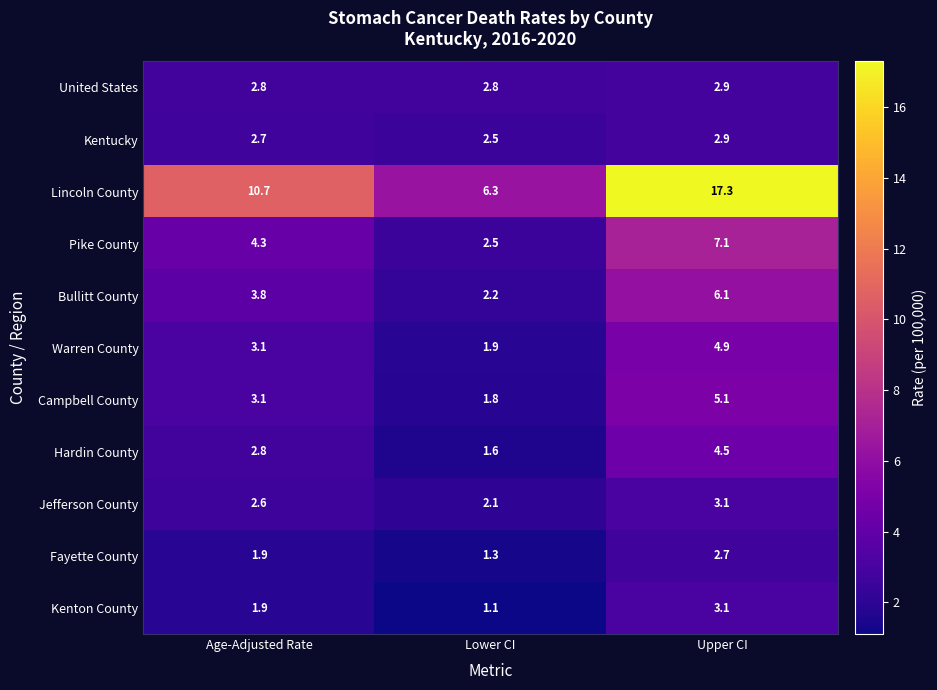

At which label is Jefferson County closest to 2?

Lower CI